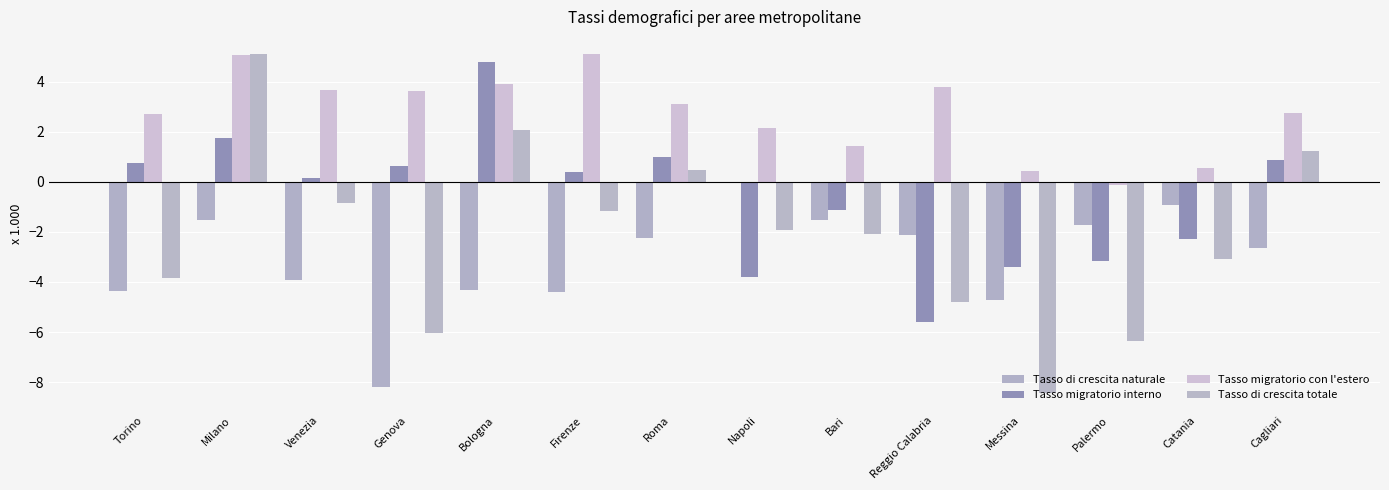

Are the bars grouped side by side (vs. stacked)?

Yes